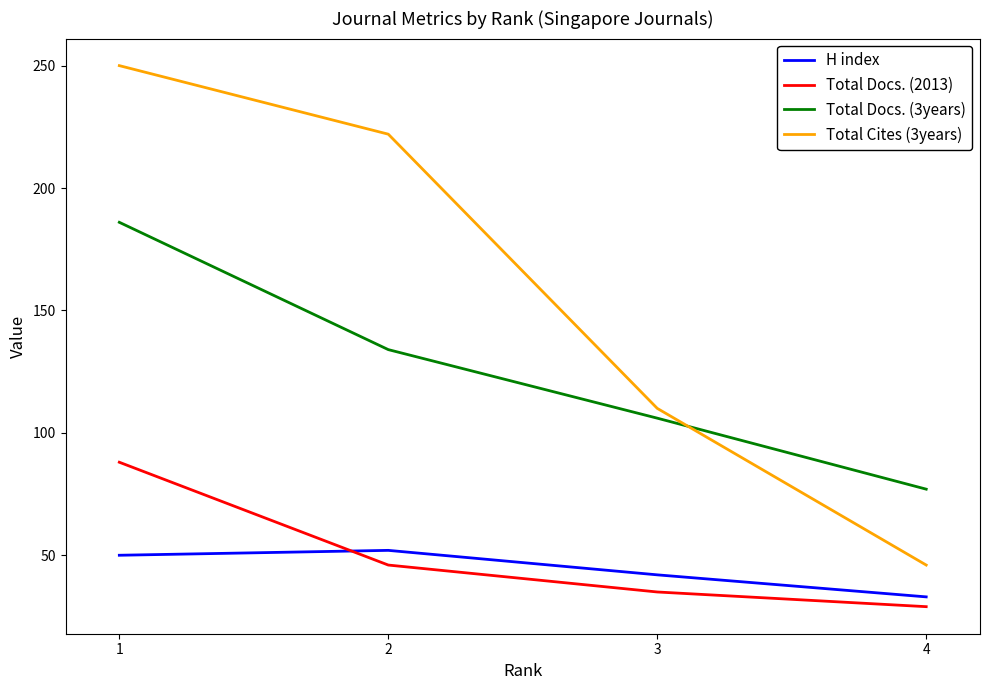

What is the minimum value for Total Cites (3years)?

46